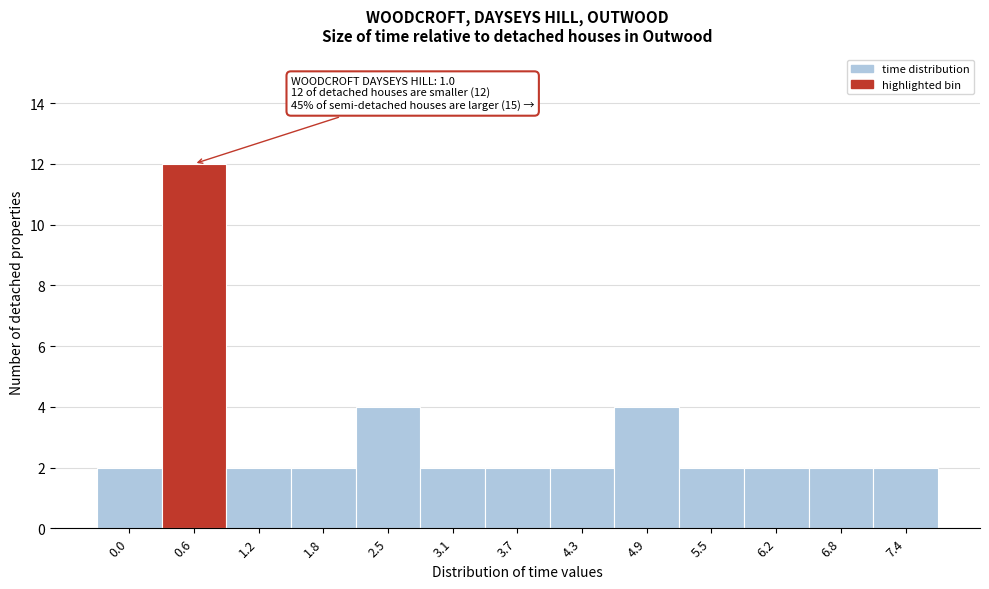

Reading left to right, what are all the values shown in this chart?

0.0=2	0.6=12	1.2=2	1.8=2	2.5=4	3.1=2	3.7=2	4.3=2	4.9=4	5.5=2	6.2=2	6.8=2	7.4=2